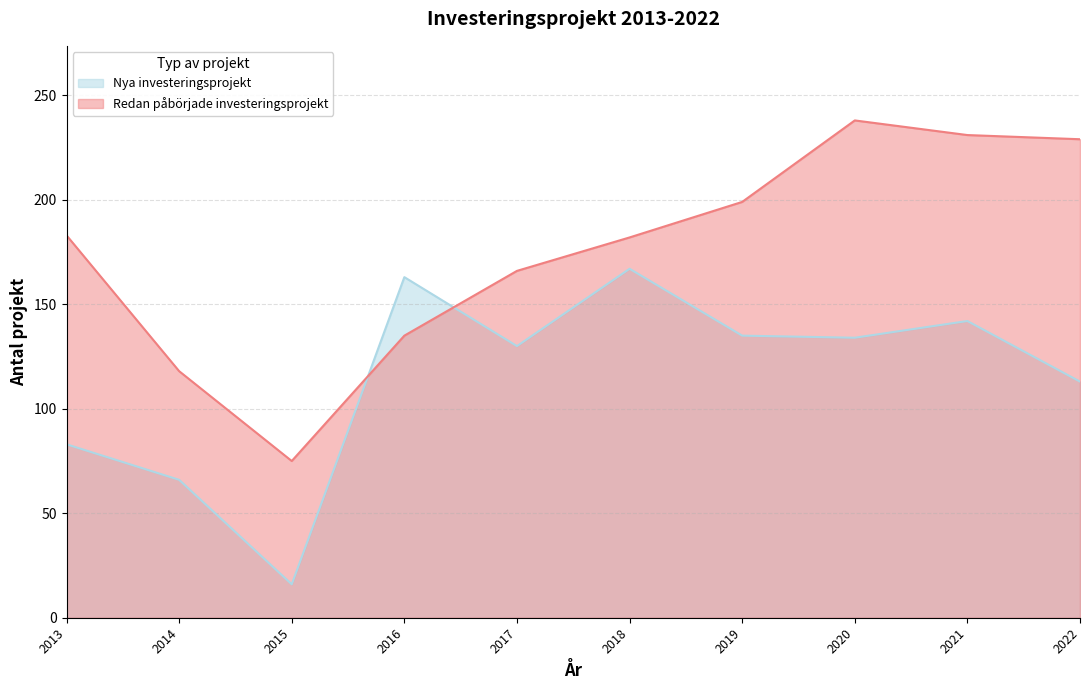

What is the total value across all series at 2014?

184